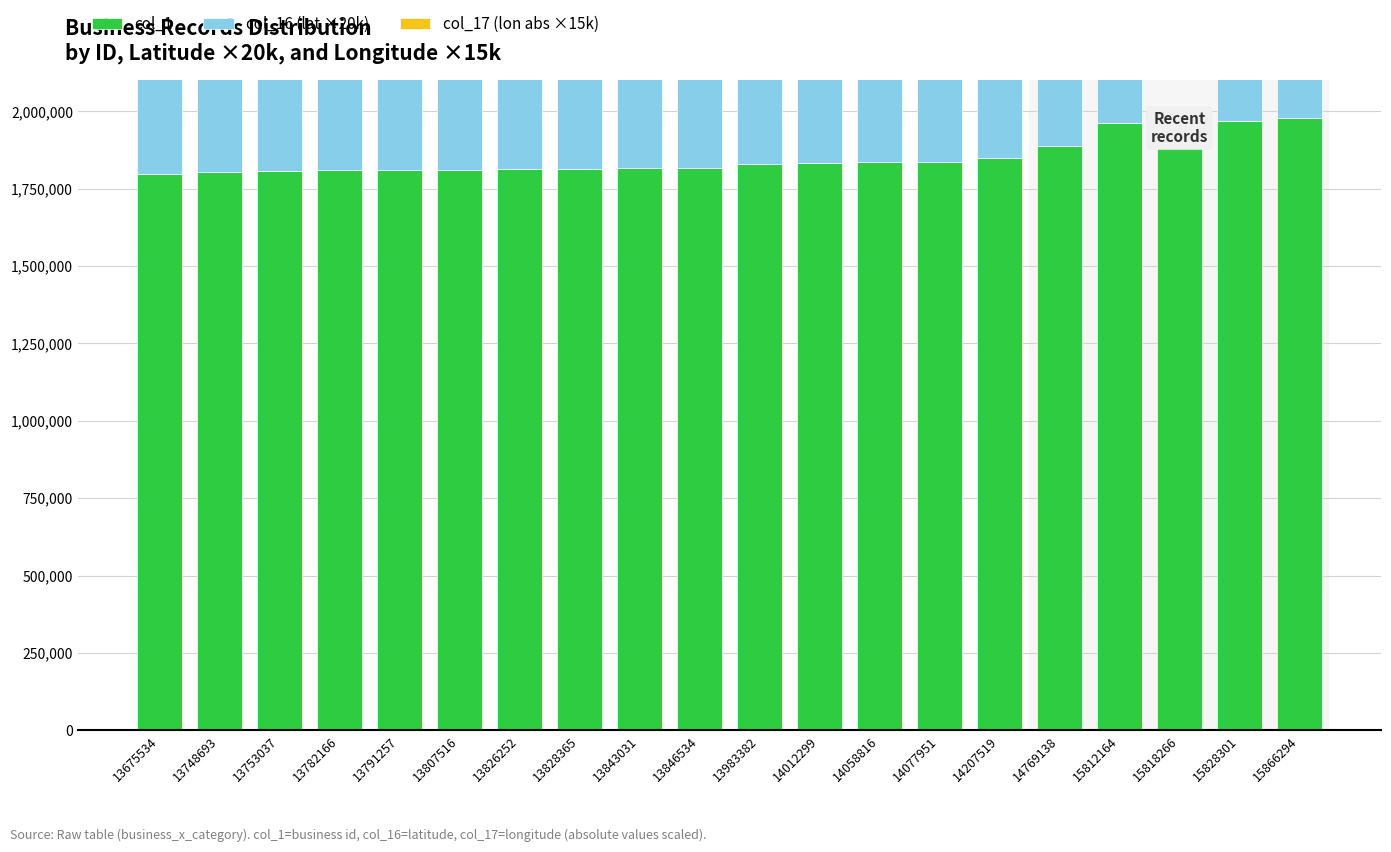

Reading left to right, extract all data points from this chart.

col_1: 1796645.0	1804865.0	1805360.0	1808613.0	1809624.0	1811467.0	1813535.0	1813769.0	1815377.0	1815785.0	1829125.0	1831527.0	1835371.0	1836931.0	1847656.0	1887274.0	1963045.0	1964696.0	1967418.0	1977750.0
col_16 (lat ×20k): 833221.2	833061.4	738137.8	831908.4	754075.6	588006.3	953409.6	908687.6	909955.4	806632.4	721646.8	846815.2	842297.4	736519.0	897020.2	569384.8	771699.2	0.0	890140.6	837429.6
col_17 (lon abs ×15k): 1316946.9	1321201.7	1826315.5	1308633.9	1827765.0	1478363.9	1831805.4	1838435.2	1839201.8	1111807.4	1198949.1	1843199.1	1188049.3	1190971.2	1399324.5	1220936.5	1356104.0	0.0	1096217.0	1070806.2